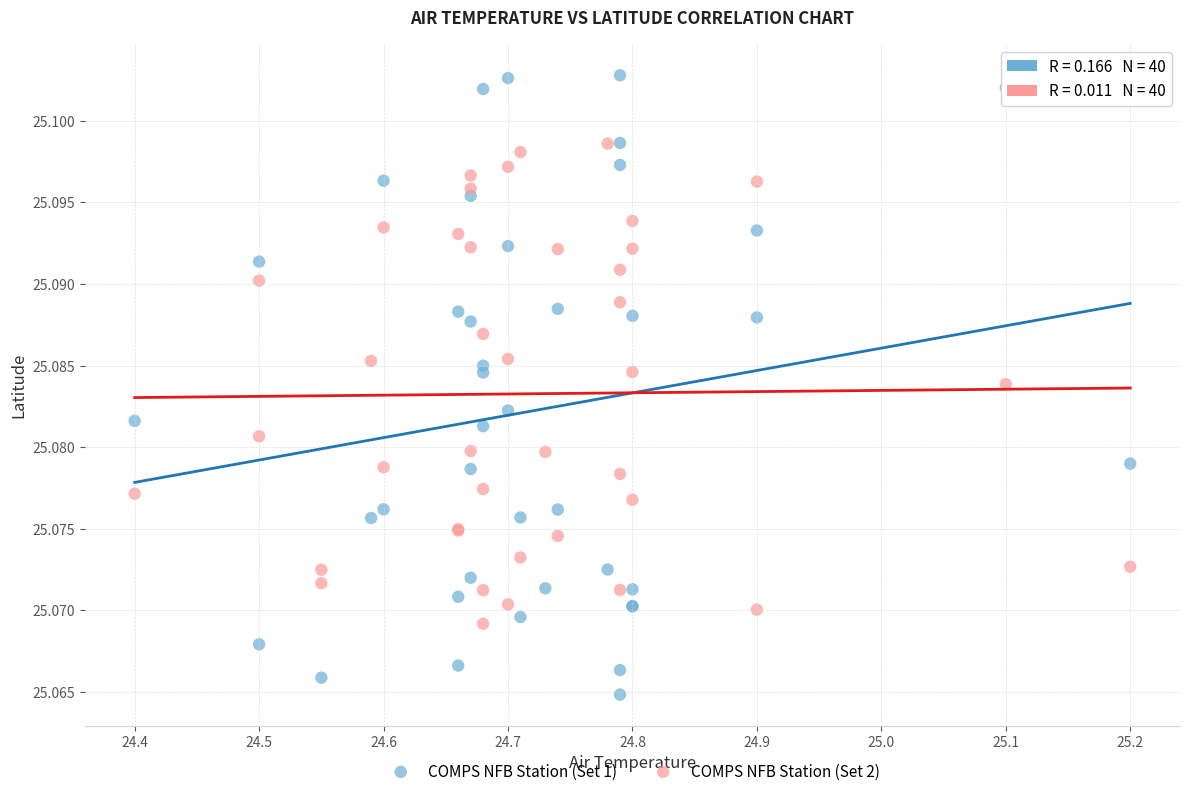

Which series contains the lowest Y value?

COMPS NFB Station (Set 1)